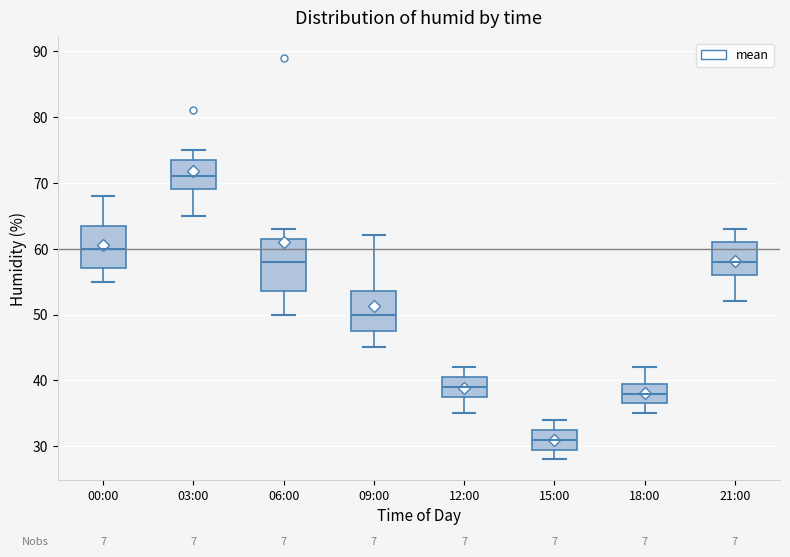

Reading left to right, read every box against the y-axis: the position of its median line, the range the box covers, and the ends of its whiskers. The values are not printed on the chart, so give them approximately, as read against the axis.

00:00: median 60, box 57 to 64, whiskers 55 to 68
03:00: median 71, box 69 to 74, whiskers 65 to 75
06:00: median 58, box 54 to 62, whiskers 50 to 63
09:00: median 50, box 48 to 54, whiskers 45 to 62
12:00: median 39, box 38 to 41, whiskers 35 to 42
15:00: median 31, box 30 to 33, whiskers 28 to 34
18:00: median 38, box 37 to 40, whiskers 35 to 42
21:00: median 58, box 56 to 61, whiskers 52 to 63